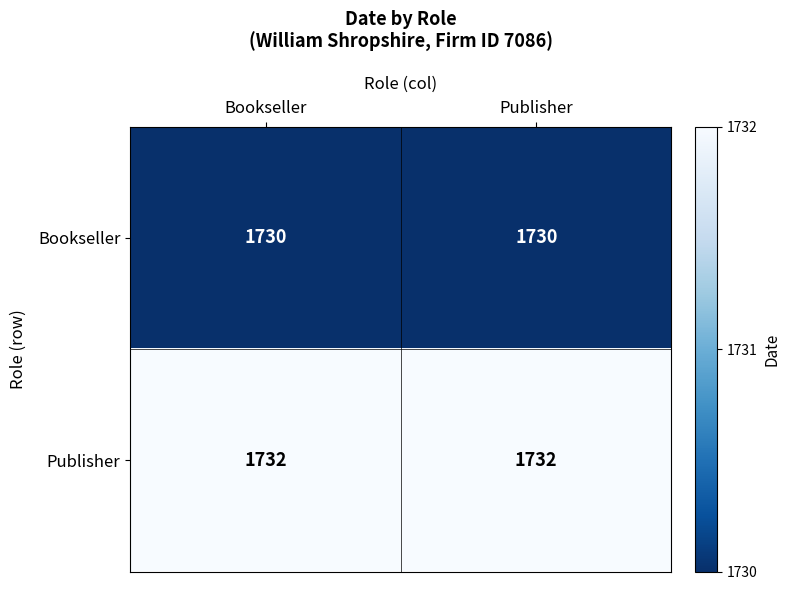

The Bookseller series shows 1730 at Bookseller. True or false?

True